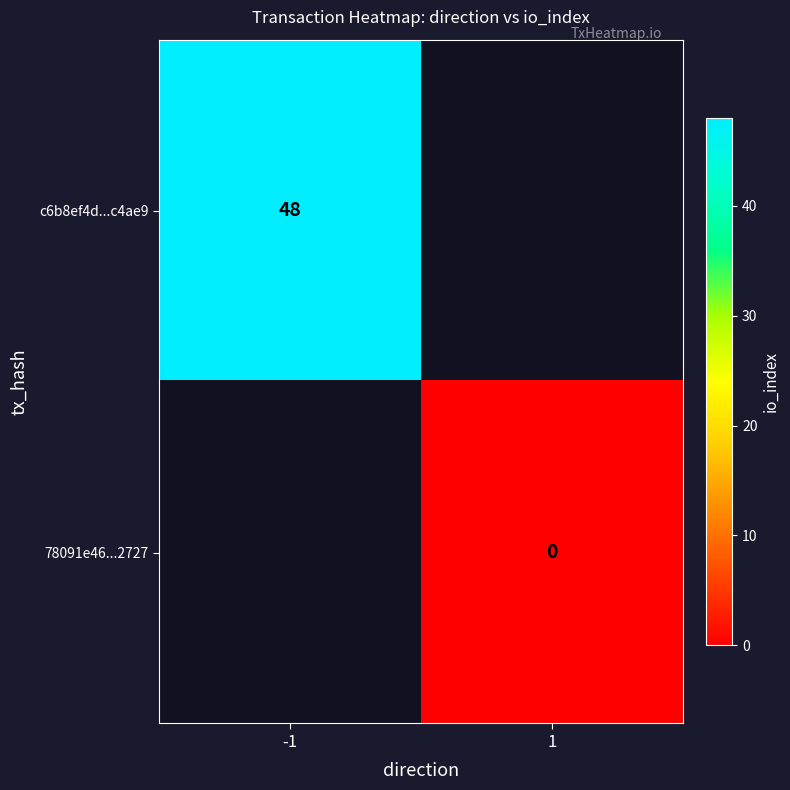

True or false: c6b8ef4d...c4ae9 has a value of 33 at -1.

False